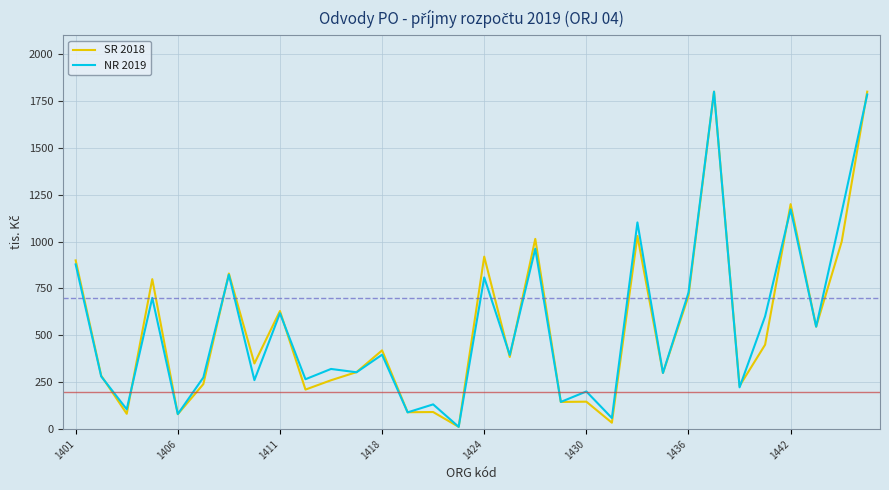

What is the maximum value for NR 2019?

1800.0